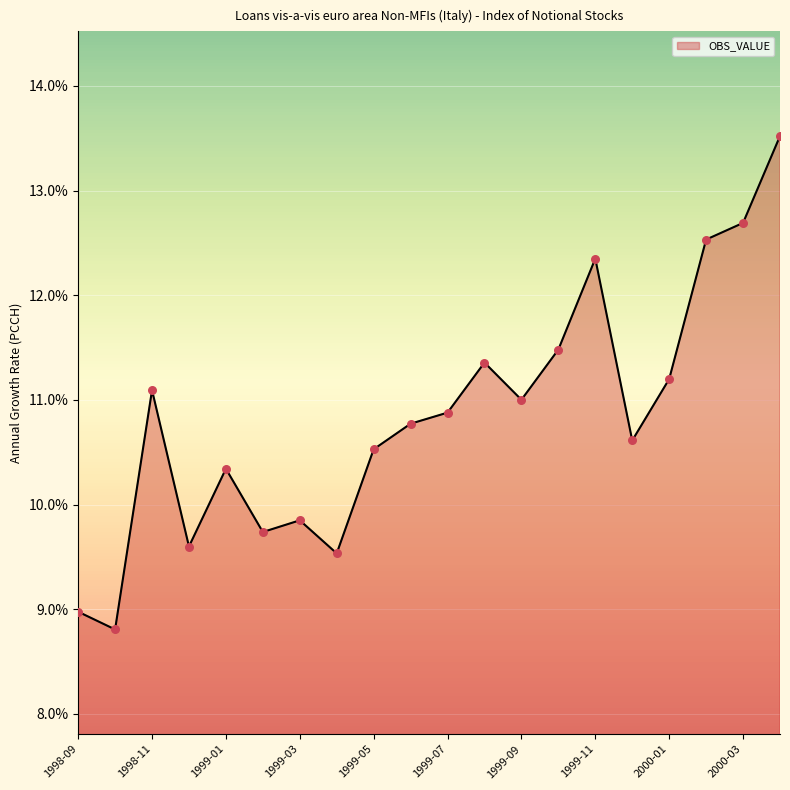

What is the greatest value displayed?

13.5